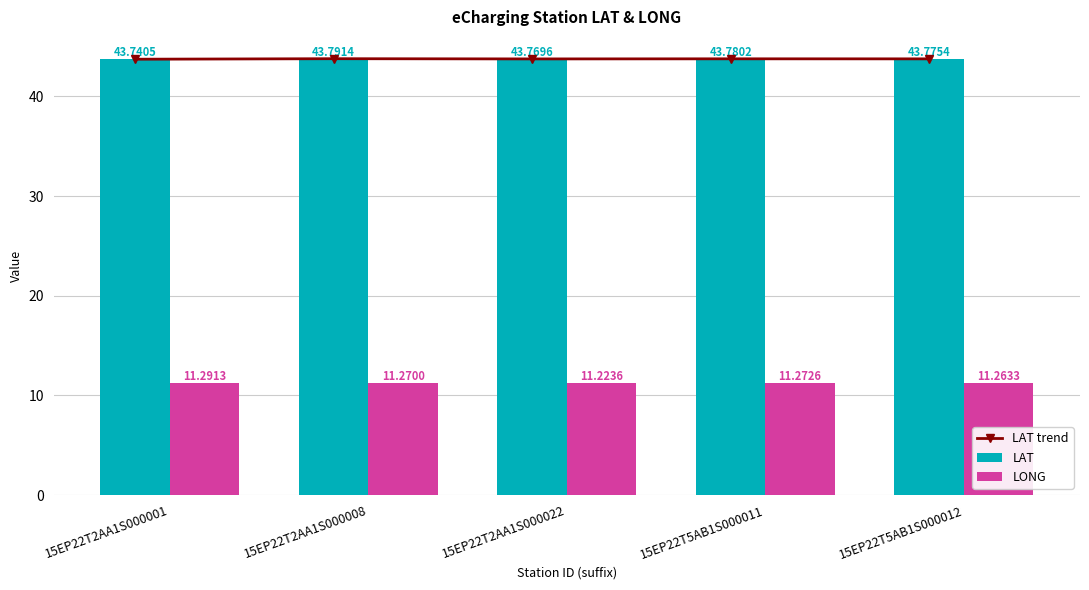

How many LAT trend values are between 43 and 44?

5